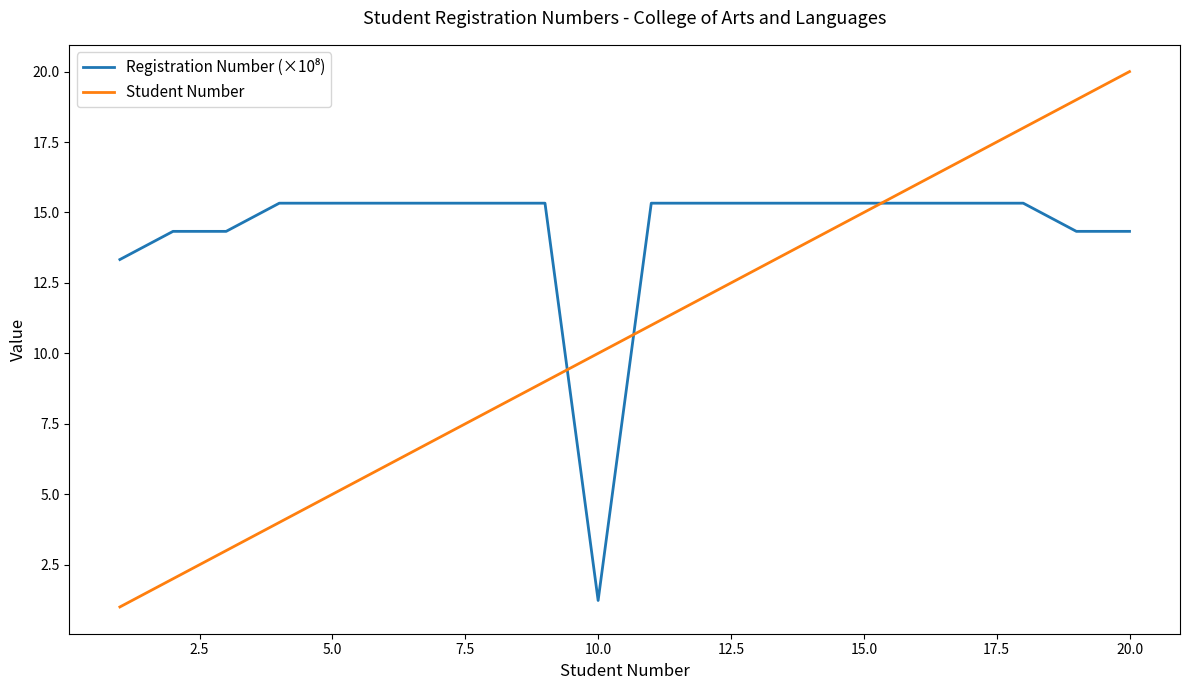

What is the smallest value displayed?

1.0